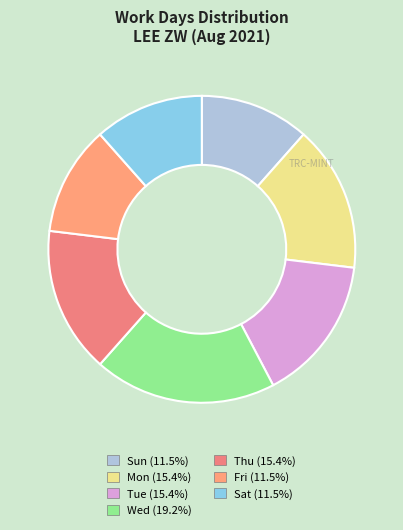

Count the number of slices in the pie.

7